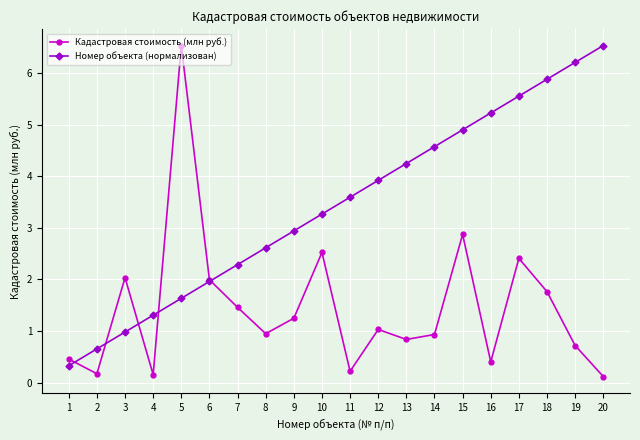

At which label does Номер объекта (нормализован) reach its minimum?

1